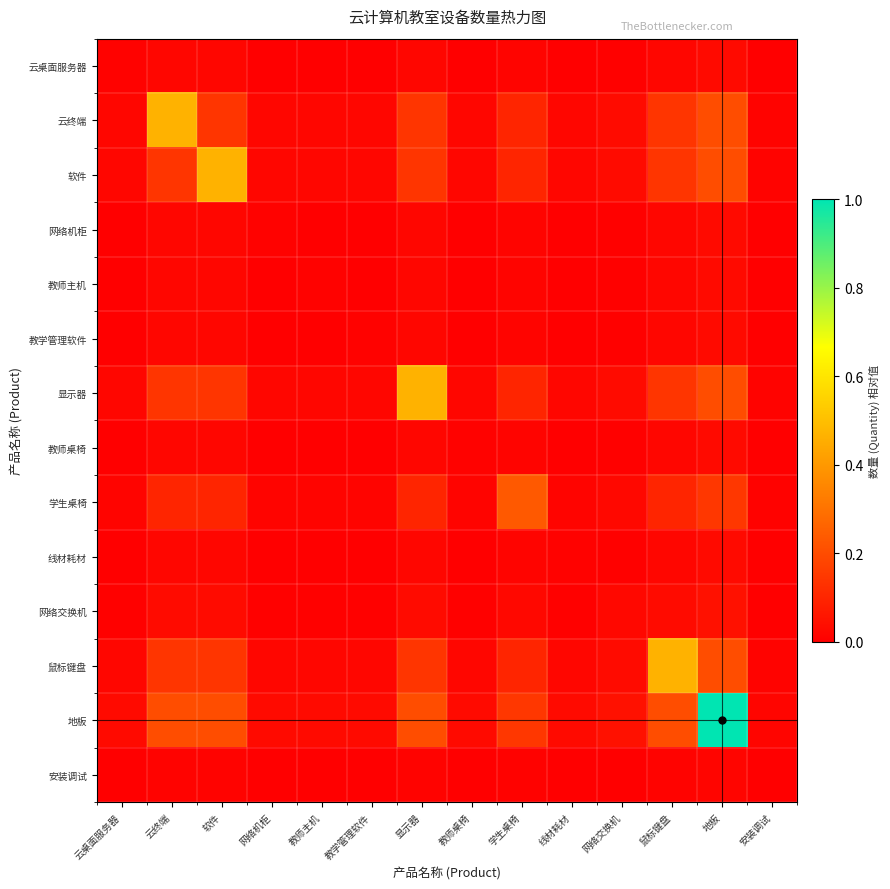

Reading left to right, what are all the values shown in this chart?

云桌面服务器: 云桌面服务器=0.0	云终端=0.0	软件=0.0	网络机柜=0.0	教师主机=0.0	教学管理软件=0.0	显示器=0.0	教师桌椅=0.0	学生桌椅=0.0	线材耗材=0.0	网络交换机=0.0	鼠标键盘=0.0	地板=0.0	安装调试=0.0
云终端: 云桌面服务器=0.0	云终端=0.5	软件=0.1	网络机柜=0.0	教师主机=0.0	教学管理软件=0.0	显示器=0.1	教师桌椅=0.0	学生桌椅=0.1	线材耗材=0.0	网络交换机=0.0	鼠标键盘=0.1	地板=0.2	安装调试=0.0
软件: 云桌面服务器=0.0	云终端=0.1	软件=0.5	网络机柜=0.0	教师主机=0.0	教学管理软件=0.0	显示器=0.1	教师桌椅=0.0	学生桌椅=0.1	线材耗材=0.0	网络交换机=0.0	鼠标键盘=0.1	地板=0.2	安装调试=0.0
网络机柜: 云桌面服务器=0.0	云终端=0.0	软件=0.0	网络机柜=0.0	教师主机=0.0	教学管理软件=0.0	显示器=0.0	教师桌椅=0.0	学生桌椅=0.0	线材耗材=0.0	网络交换机=0.0	鼠标键盘=0.0	地板=0.0	安装调试=0.0
教师主机: 云桌面服务器=0.0	云终端=0.0	软件=0.0	网络机柜=0.0	教师主机=0.0	教学管理软件=0.0	显示器=0.0	教师桌椅=0.0	学生桌椅=0.0	线材耗材=0.0	网络交换机=0.0	鼠标键盘=0.0	地板=0.0	安装调试=0.0
教学管理软件: 云桌面服务器=0.0	云终端=0.0	软件=0.0	网络机柜=0.0	教师主机=0.0	教学管理软件=0.0	显示器=0.0	教师桌椅=0.0	学生桌椅=0.0	线材耗材=0.0	网络交换机=0.0	鼠标键盘=0.0	地板=0.0	安装调试=0.0
显示器: 云桌面服务器=0.0	云终端=0.1	软件=0.1	网络机柜=0.0	教师主机=0.0	教学管理软件=0.0	显示器=0.5	教师桌椅=0.0	学生桌椅=0.1	线材耗材=0.0	网络交换机=0.0	鼠标键盘=0.1	地板=0.2	安装调试=0.0
教师桌椅: 云桌面服务器=0.0	云终端=0.0	软件=0.0	网络机柜=0.0	教师主机=0.0	教学管理软件=0.0	显示器=0.0	教师桌椅=0.0	学生桌椅=0.0	线材耗材=0.0	网络交换机=0.0	鼠标键盘=0.0	地板=0.0	安装调试=0.0
学生桌椅: 云桌面服务器=0.0	云终端=0.1	软件=0.1	网络机柜=0.0	教师主机=0.0	教学管理软件=0.0	显示器=0.1	教师桌椅=0.0	学生桌椅=0.2	线材耗材=0.0	网络交换机=0.0	鼠标键盘=0.1	地板=0.1	安装调试=0.0
线材耗材: 云桌面服务器=0.0	云终端=0.0	软件=0.0	网络机柜=0.0	教师主机=0.0	教学管理软件=0.0	显示器=0.0	教师桌椅=0.0	学生桌椅=0.0	线材耗材=0.0	网络交换机=0.0	鼠标键盘=0.0	地板=0.0	安装调试=0.0
网络交换机: 云桌面服务器=0.0	云终端=0.0	软件=0.0	网络机柜=0.0	教师主机=0.0	教学管理软件=0.0	显示器=0.0	教师桌椅=0.0	学生桌椅=0.0	线材耗材=0.0	网络交换机=0.0	鼠标键盘=0.0	地板=0.0	安装调试=0.0
鼠标键盘: 云桌面服务器=0.0	云终端=0.1	软件=0.1	网络机柜=0.0	教师主机=0.0	教学管理软件=0.0	显示器=0.1	教师桌椅=0.0	学生桌椅=0.1	线材耗材=0.0	网络交换机=0.0	鼠标键盘=0.5	地板=0.2	安装调试=0.0
地板: 云桌面服务器=0.0	云终端=0.2	软件=0.2	网络机柜=0.0	教师主机=0.0	教学管理软件=0.0	显示器=0.2	教师桌椅=0.0	学生桌椅=0.1	线材耗材=0.0	网络交换机=0.0	鼠标键盘=0.2	地板=1.0	安装调试=0.0
安装调试: 云桌面服务器=0.0	云终端=0.0	软件=0.0	网络机柜=0.0	教师主机=0.0	教学管理软件=0.0	显示器=0.0	教师桌椅=0.0	学生桌椅=0.0	线材耗材=0.0	网络交换机=0.0	鼠标键盘=0.0	地板=0.0	安装调试=0.0